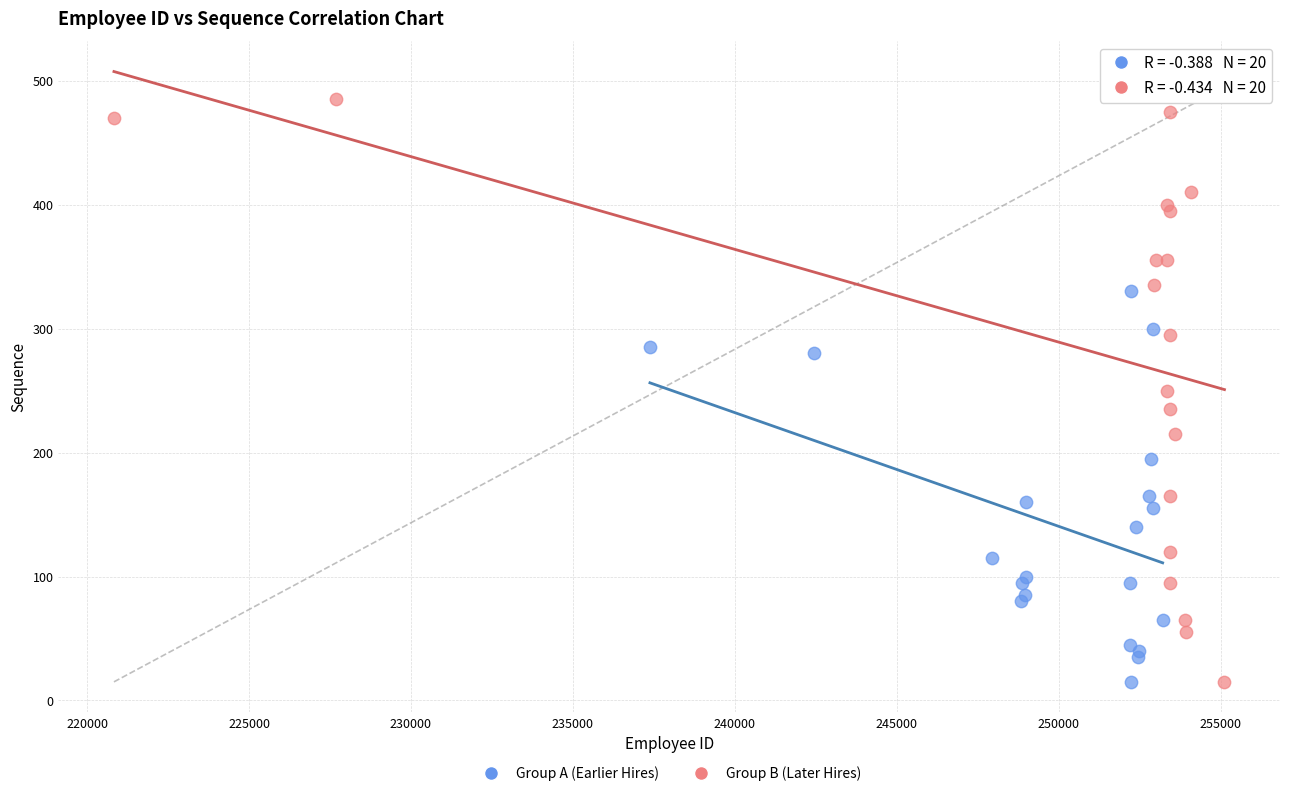

What are all the series names shown in the legend?

Group A (Earlier Hires), Group B (Later Hires)